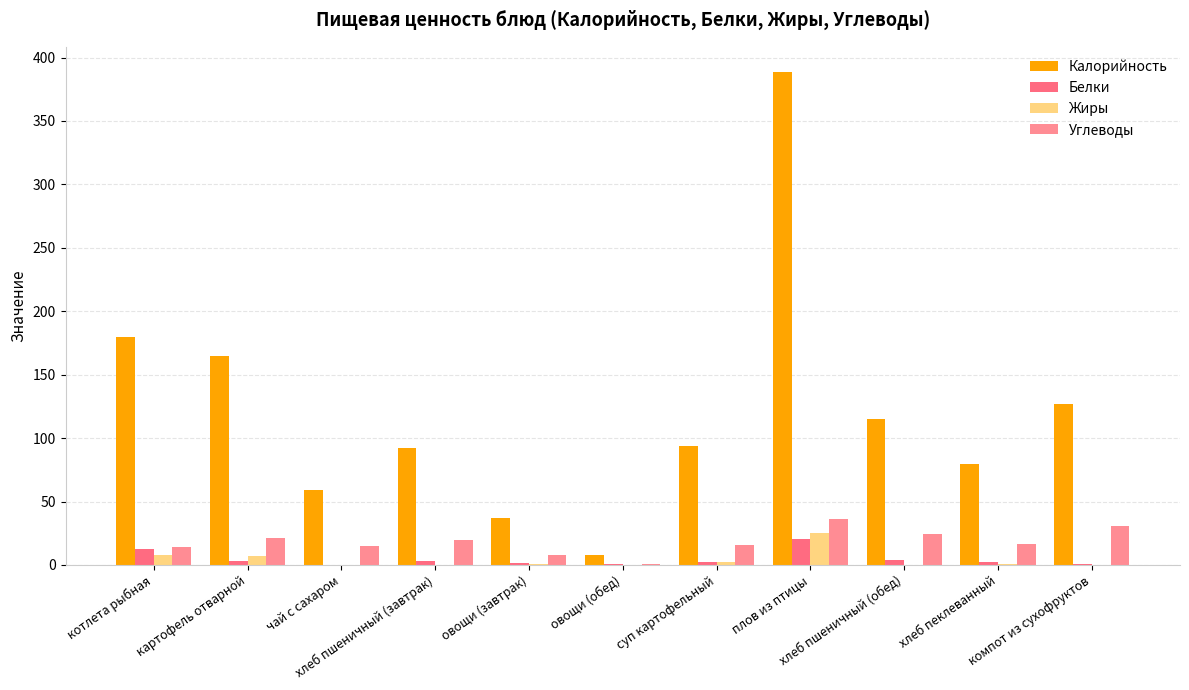

What is the label of the 4th bar from the left?

хлеб пшеничный (завтрак)